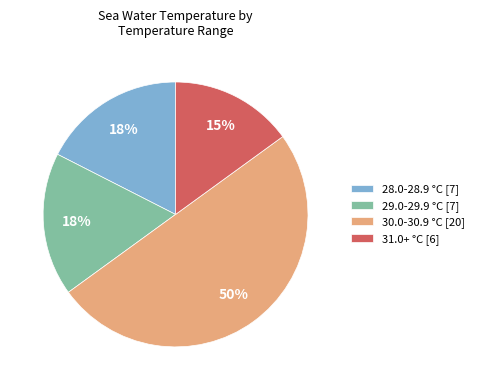

What percentage is the 30.0-30.9 °C [20] slice, to the nearest percent?

50%